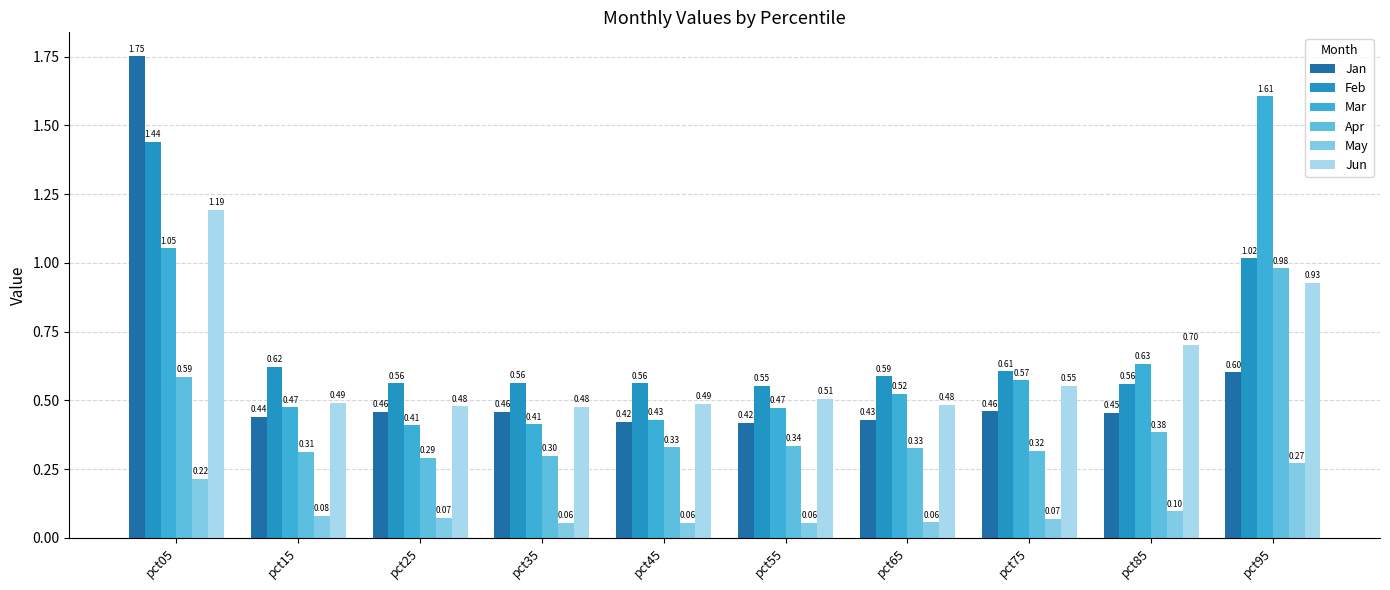

What is the difference between the maximum and minimum values in the Jun series?

0.7